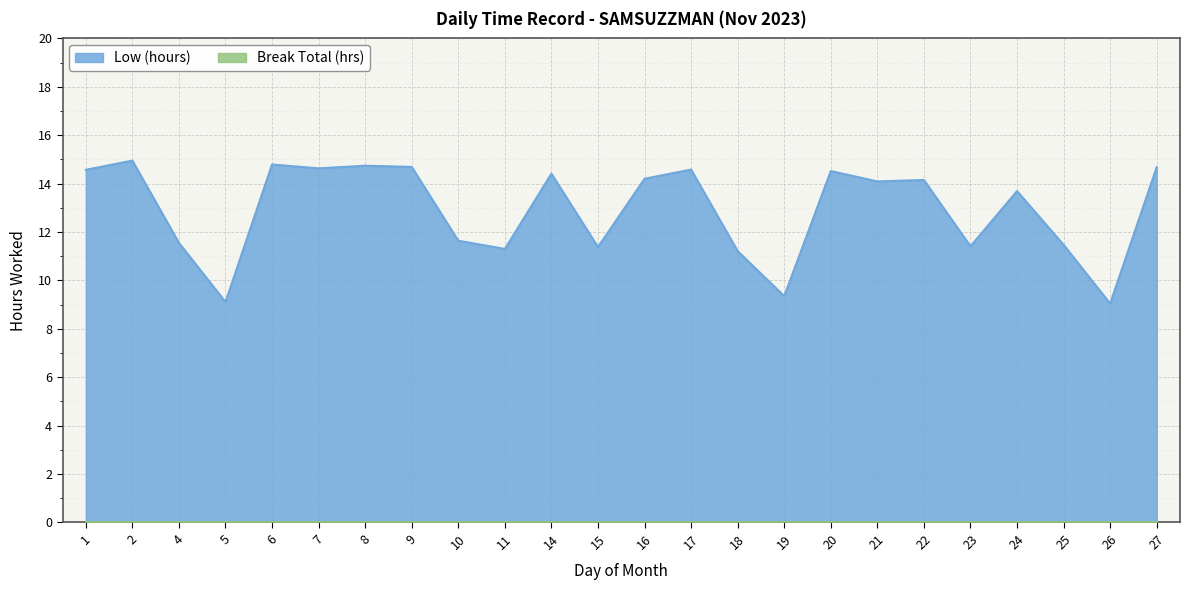

Count the number of categories in the chart.

24